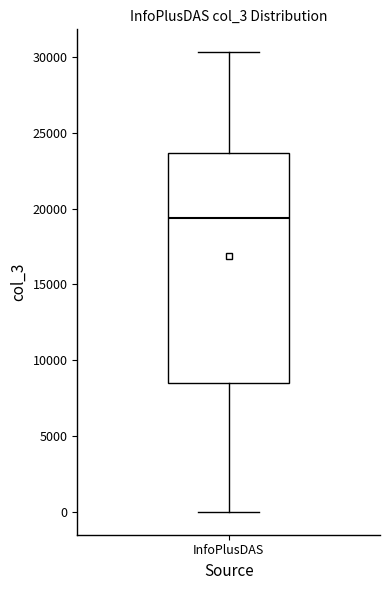

Read this box plot against the y-axis: the position of the median line, the range covered by the box, and the ends of both whiskers. The values are not printed on the chart, so give them approximately, as read against the axis.

median 19500, box 8500 to 23500, whiskers 0 to 30500